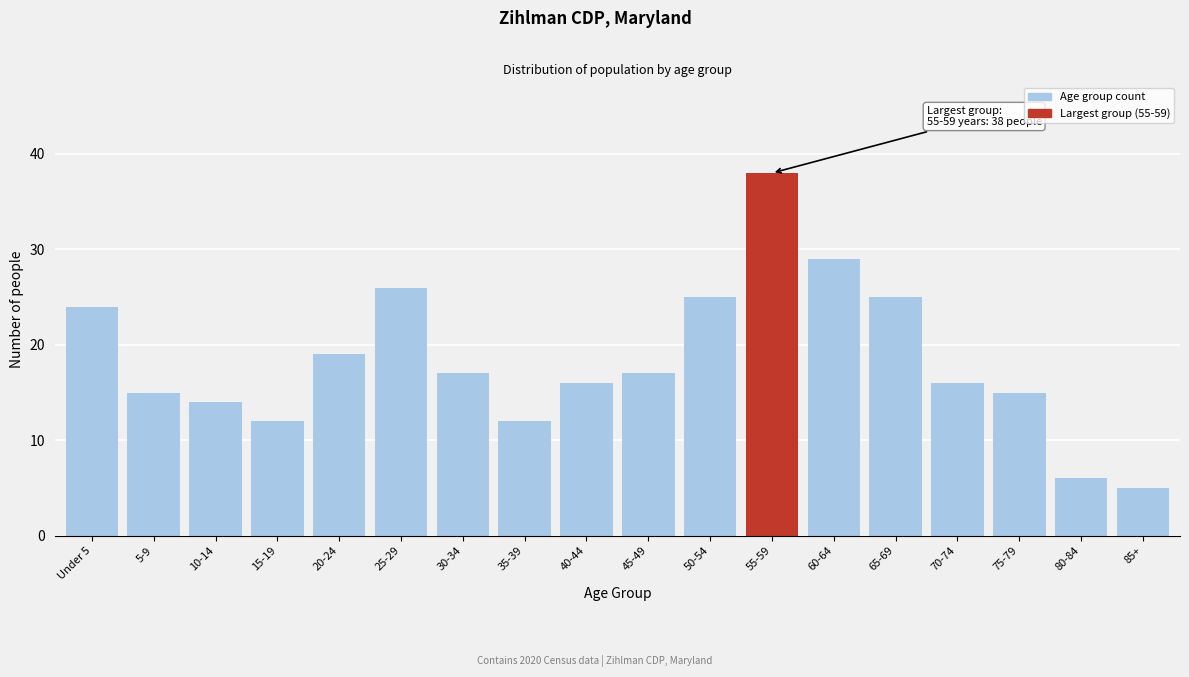

Reading left to right, what are all the values shown in this chart?

24	15	14	12	19	26	17	12	16	17	25	38	29	25	16	15	6	5